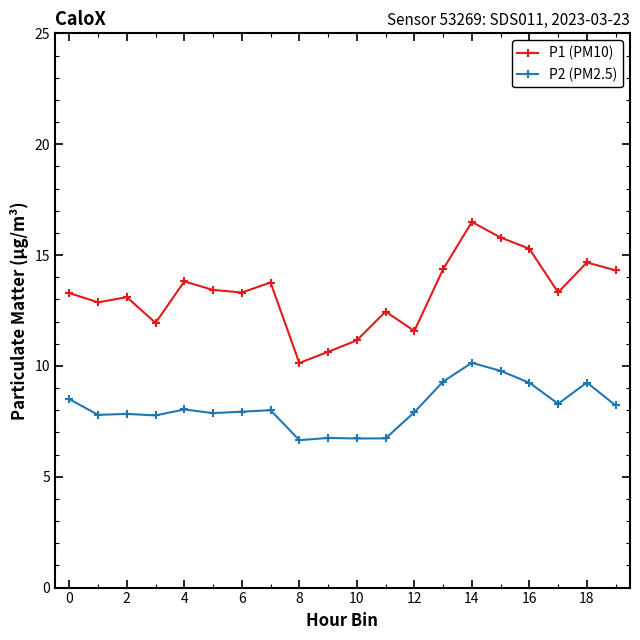

What is the minimum value shown in the chart?

6.7